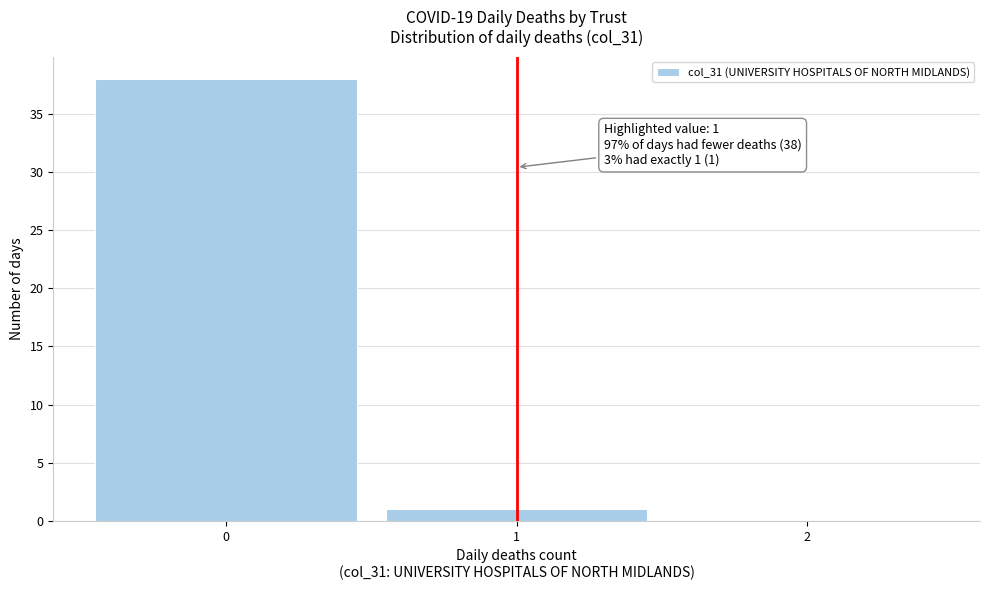

Which range on the x-axis has the tallest bar?

-0.5 to 0.5